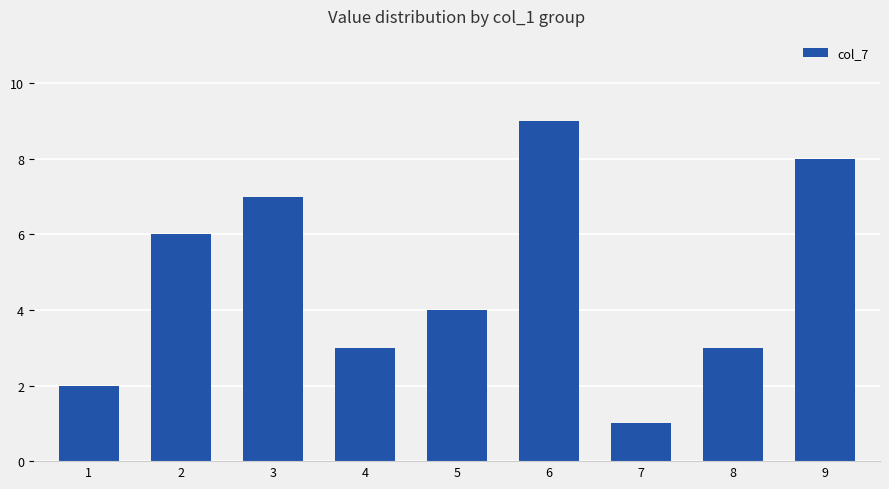

What is the difference between the maximum and second lowest values?

7